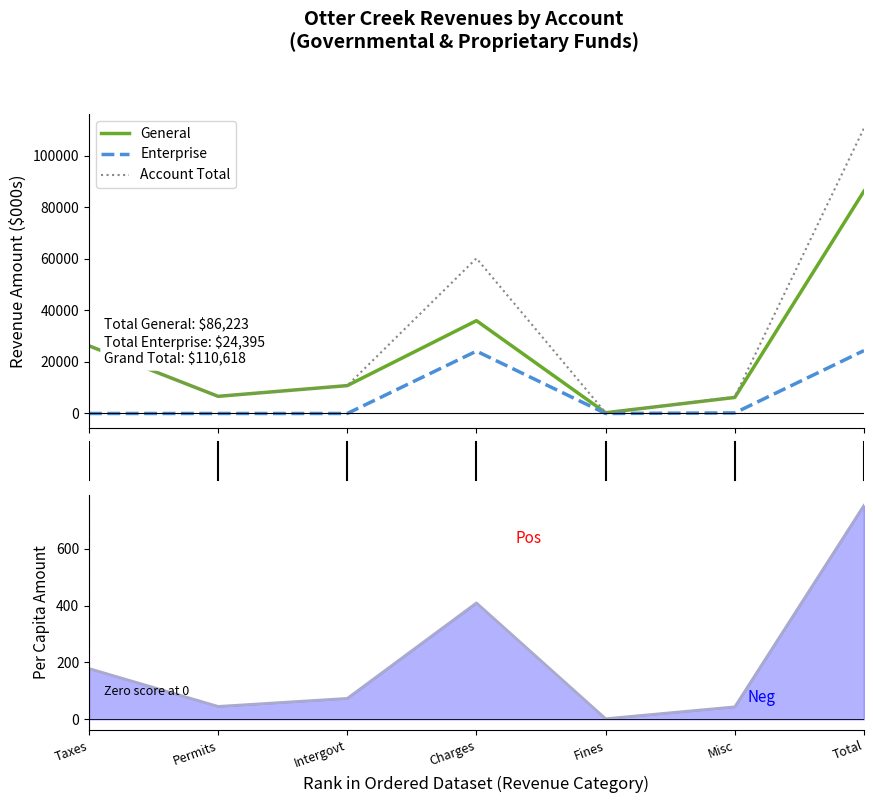

How many data points does each series have?

7